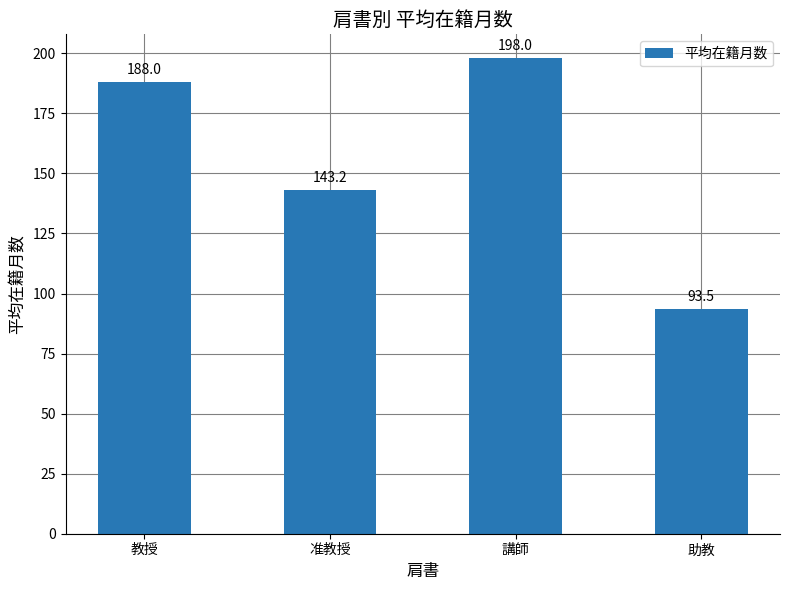

Reading right to left, list all the values displayed in this chart.

助教=93.5	講師=198.0	准教授=143.2	教授=188.0